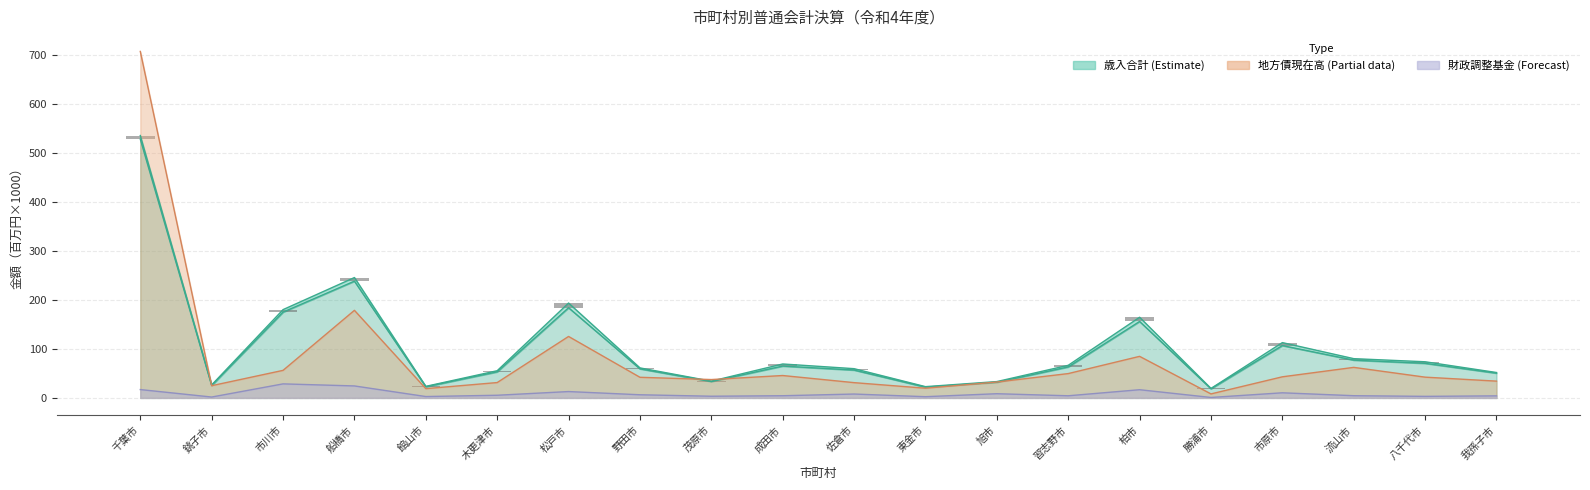

Which has a higher value, 船橋市 or 東金市?

船橋市